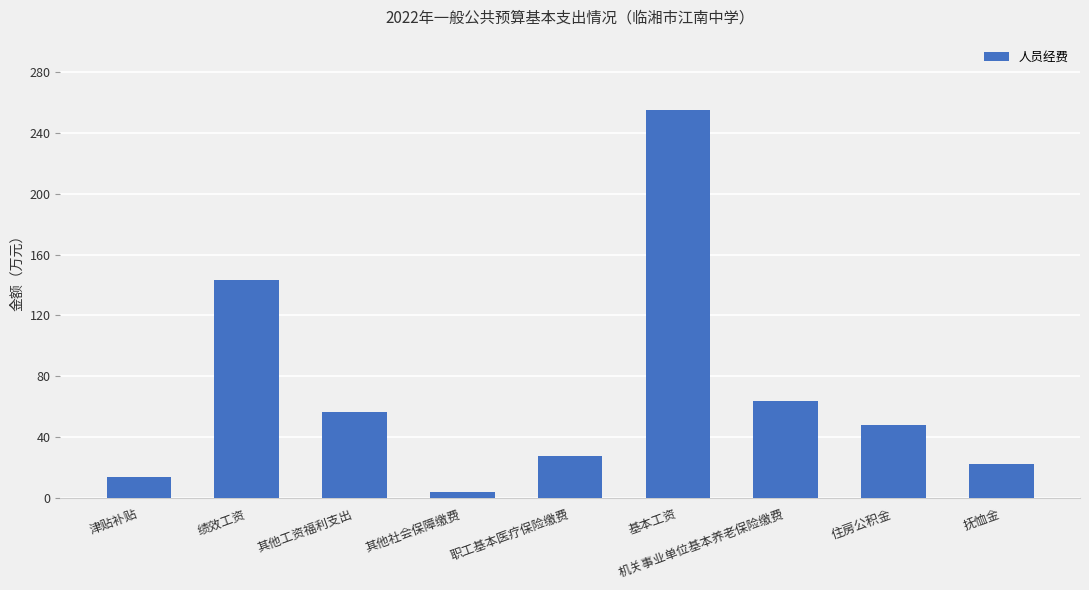

What is the change in value from 其他工资福利支出 to 职工基本医疗保险缴费?

-28.8